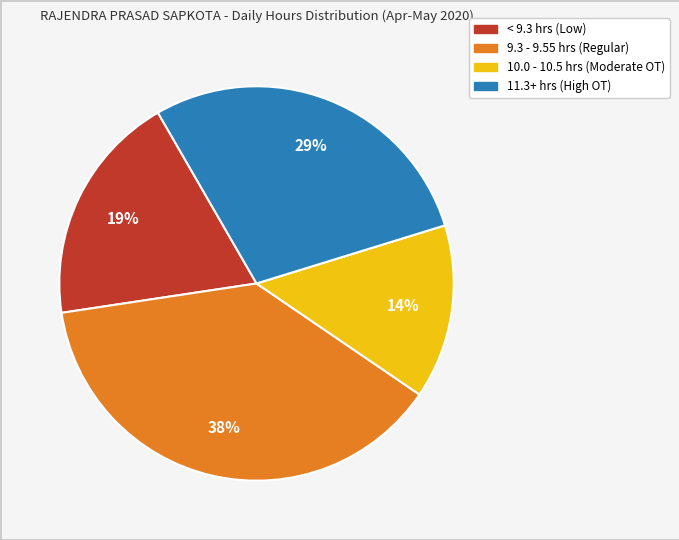

Is there any slice that represents more than half of the pie?

No